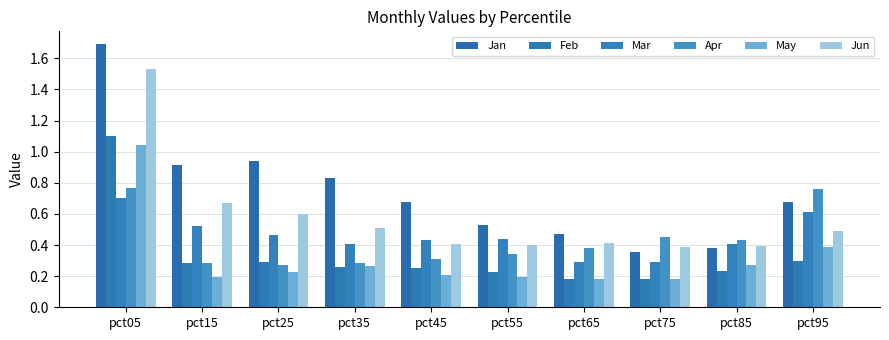

Count the number of data series in this chart.

6